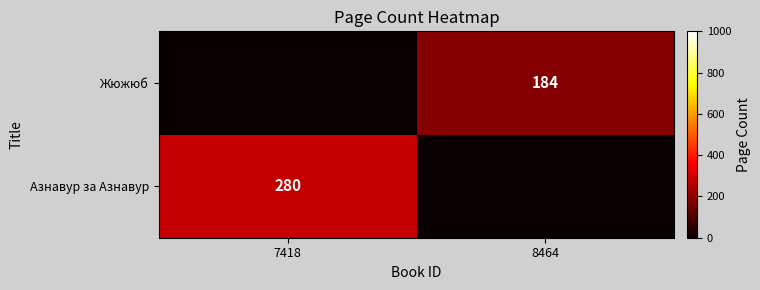

True or false: Жюжюб has a value of 184 at 8464.

True